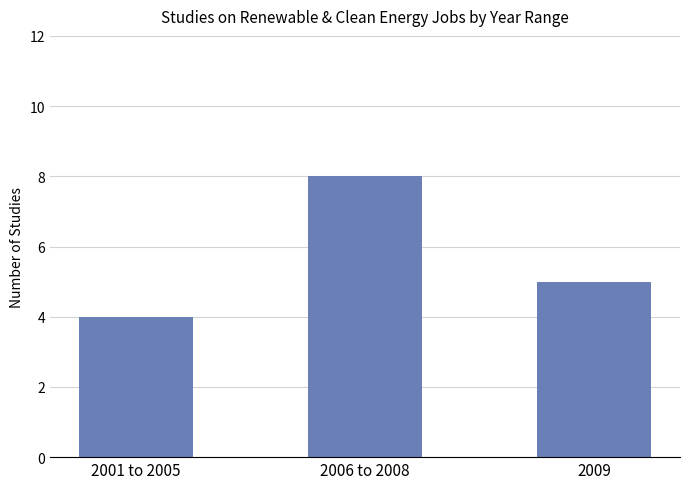

What is the label of the 1st bar from the right?

2009